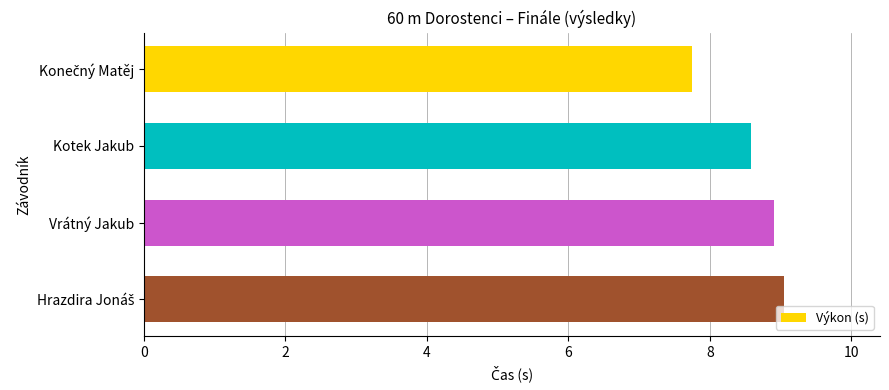

What is the difference between the second highest and minimum values?

1.2